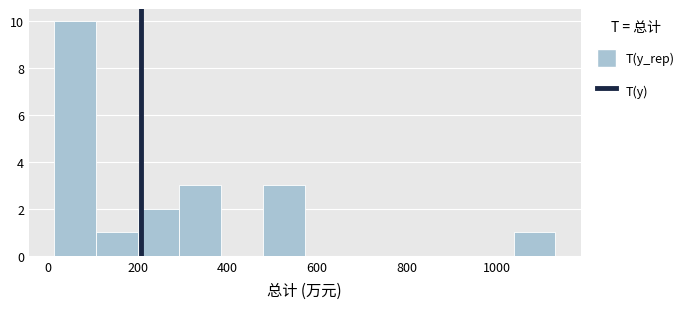

What is the height of the bar covering 480 to 580 on the x-axis? Neither the bar edges nor the heights are printed on the chart, so give them approximately, as read against the axes.

3